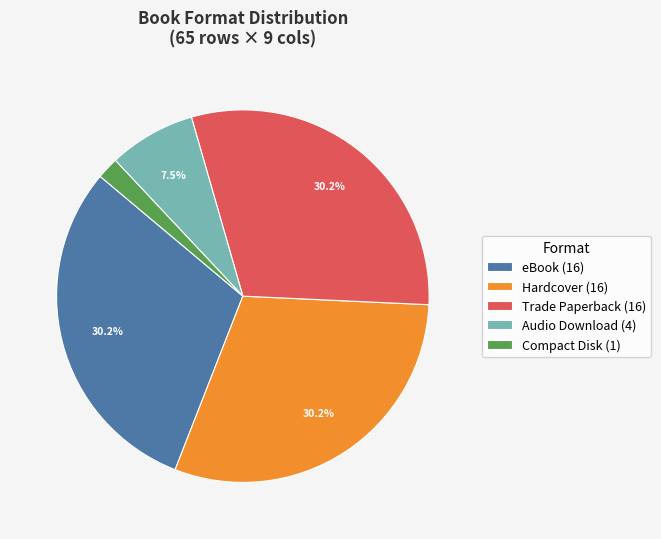

Which category has the smallest portion of the pie?

Compact Disk (1)